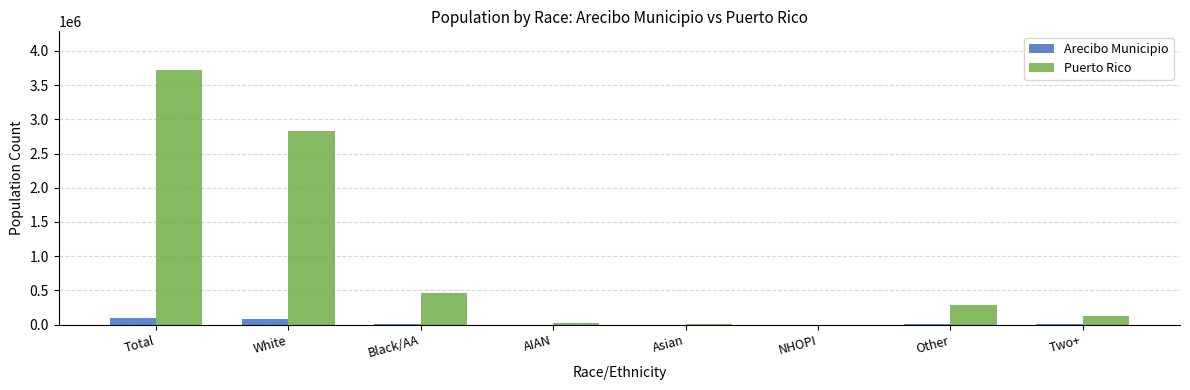

True or false: Puerto Rico has a value of 289905 at Other.

True